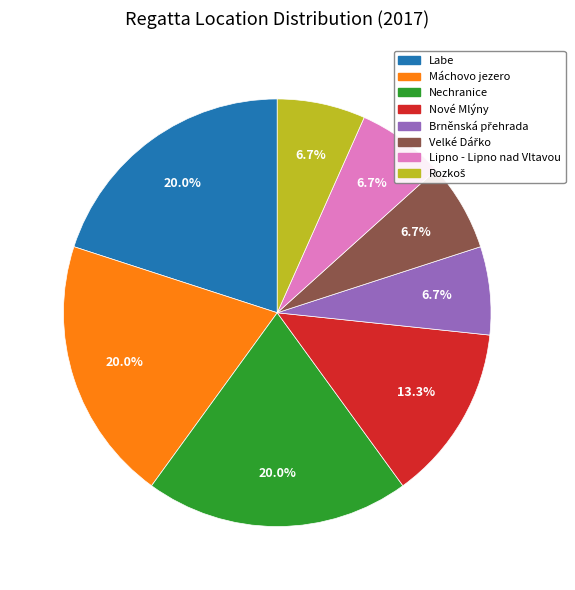

What percentage is NOT represented by Nové Mlýny?

86.7%